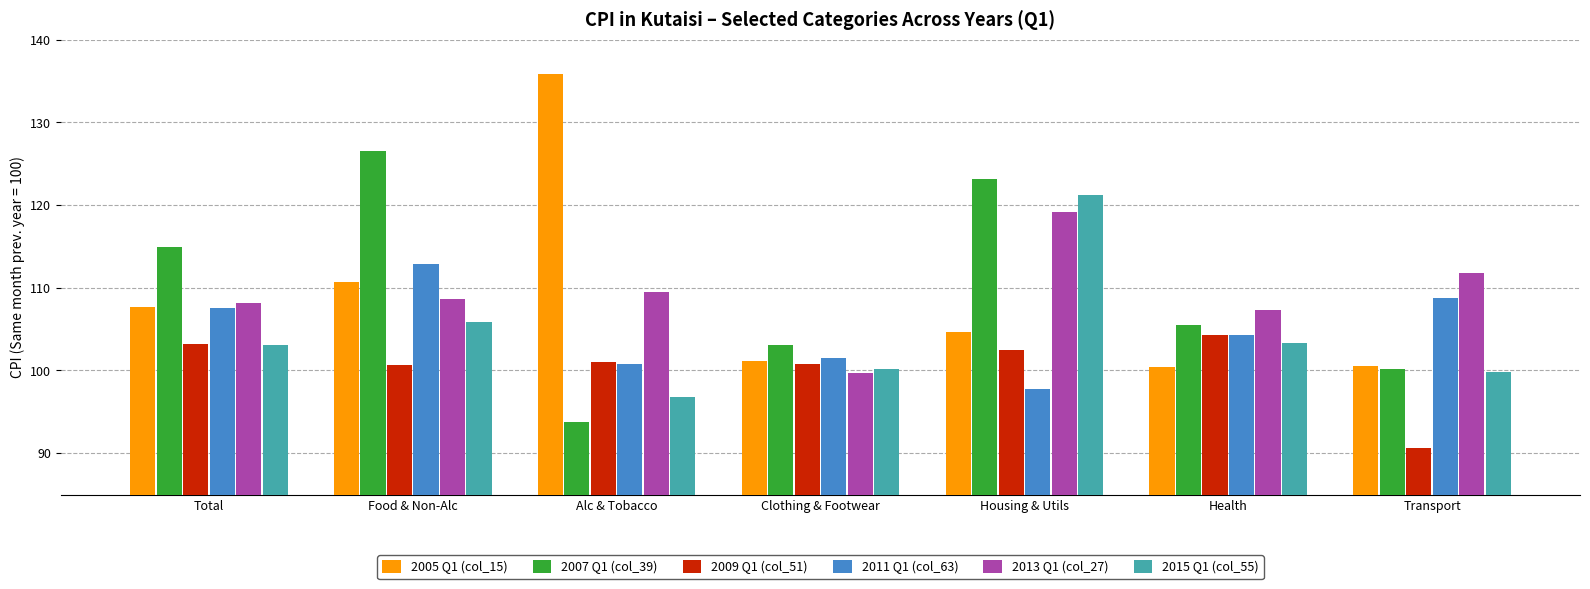

Where does the 2007 Q1 (col_39) series first go above 105?

Total